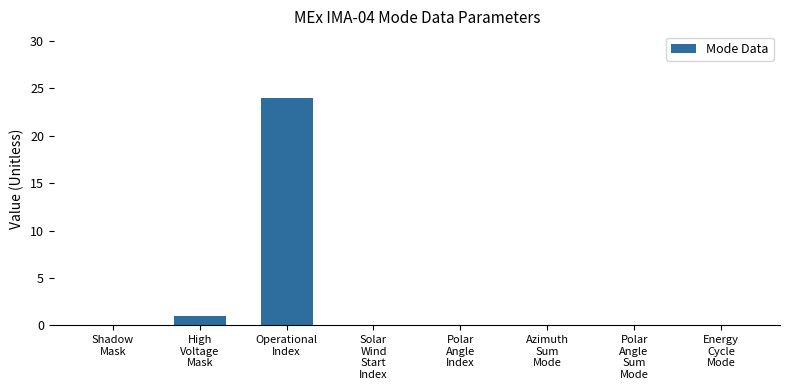

What is the average value?

3